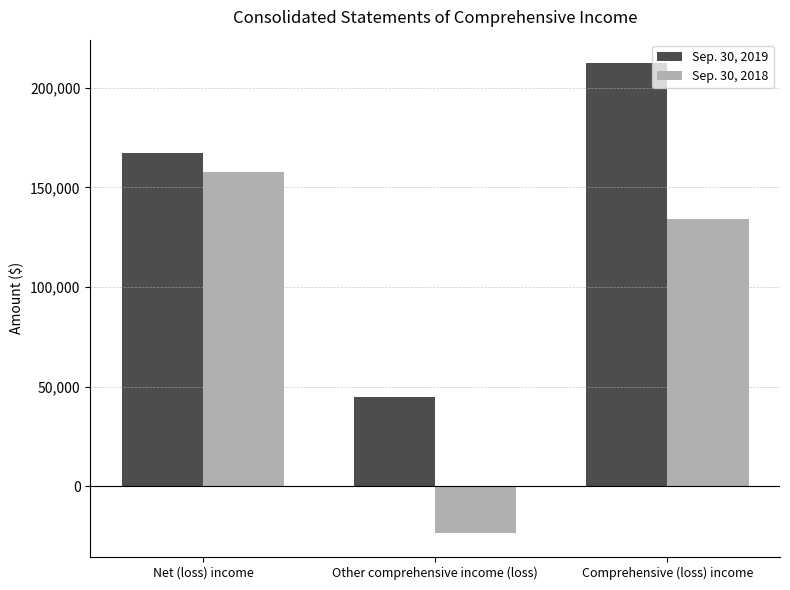

At which category is the sum across all series the highest?

Comprehensive (loss) income